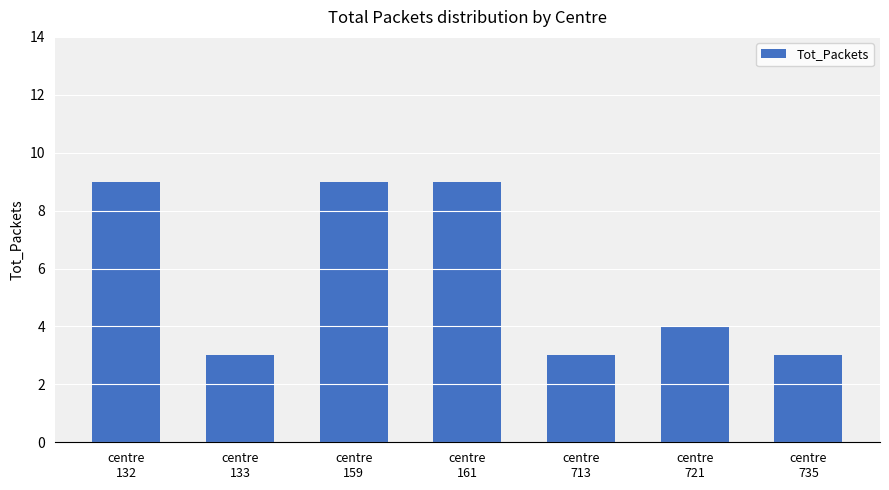

How many values are below 4?

3